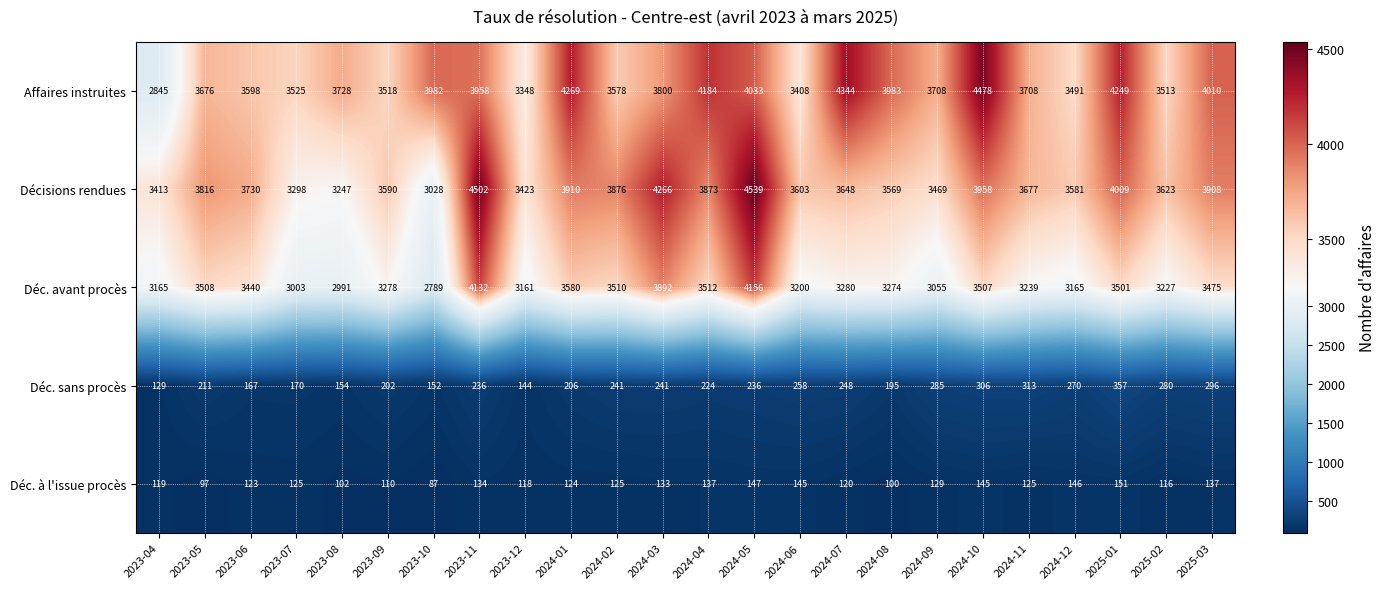

Count the number of categories in the chart.

24